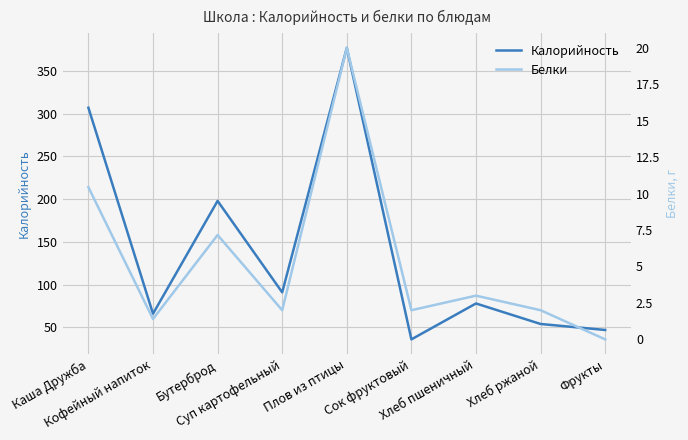

True or false: Белки has more than 0 interior local peaks.

True